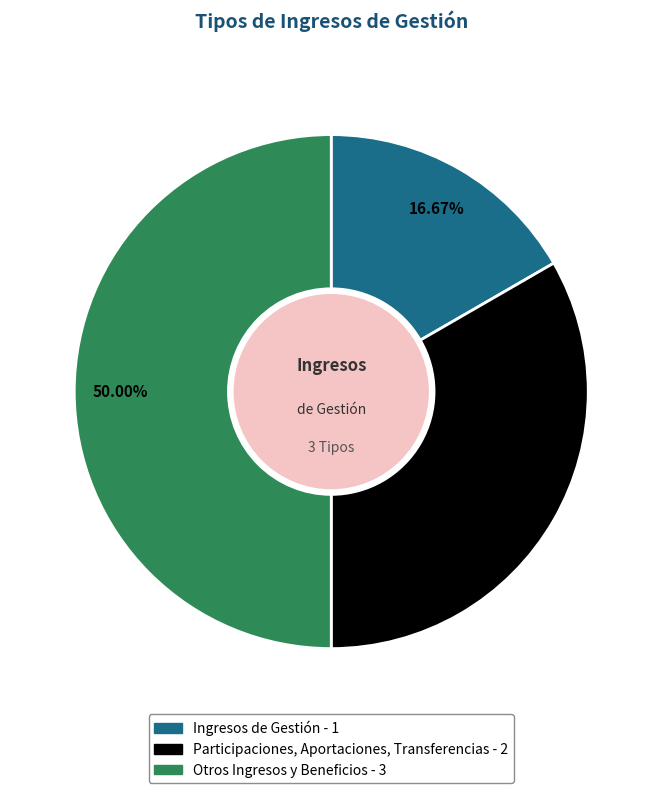

Count the number of slices in the pie.

3